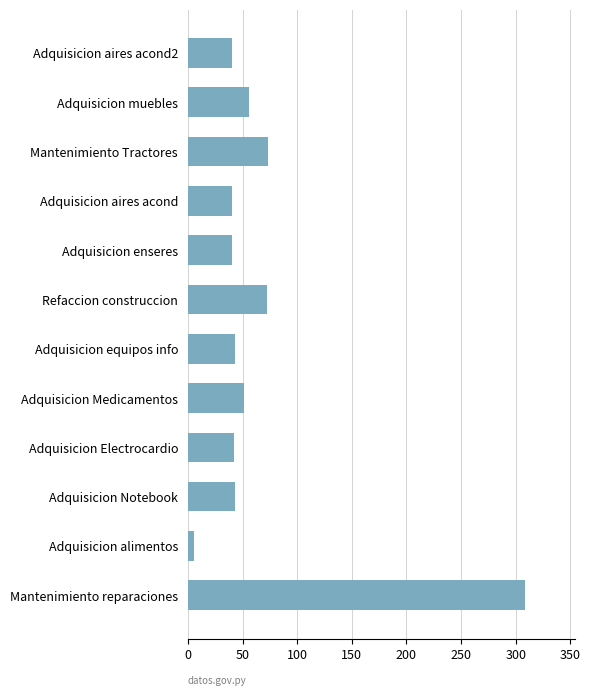

Approximately how many times larger is the value at Adquisicion Notebook compared to Adquisicion aires acond2?

1.1